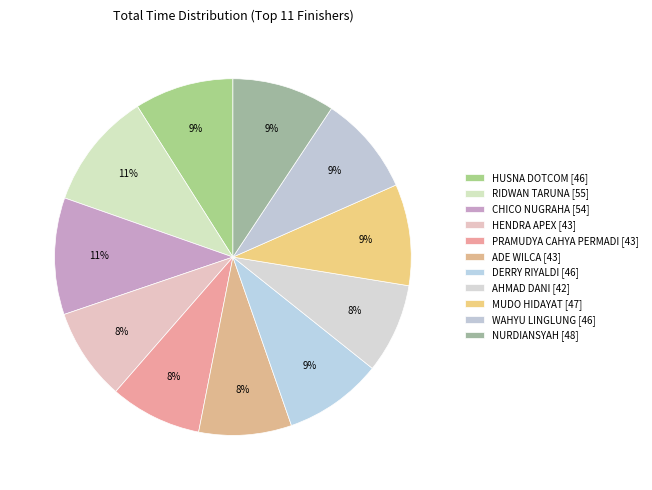

Is there a majority slice in this chart?

No